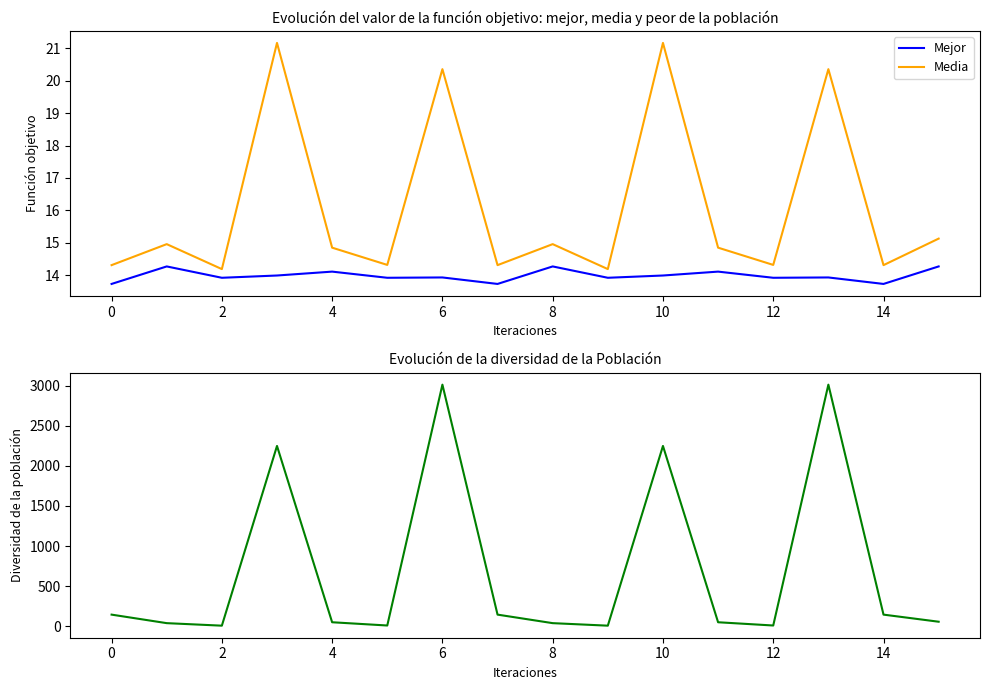

True or false: Media and Mejor intersect in this chart.

False